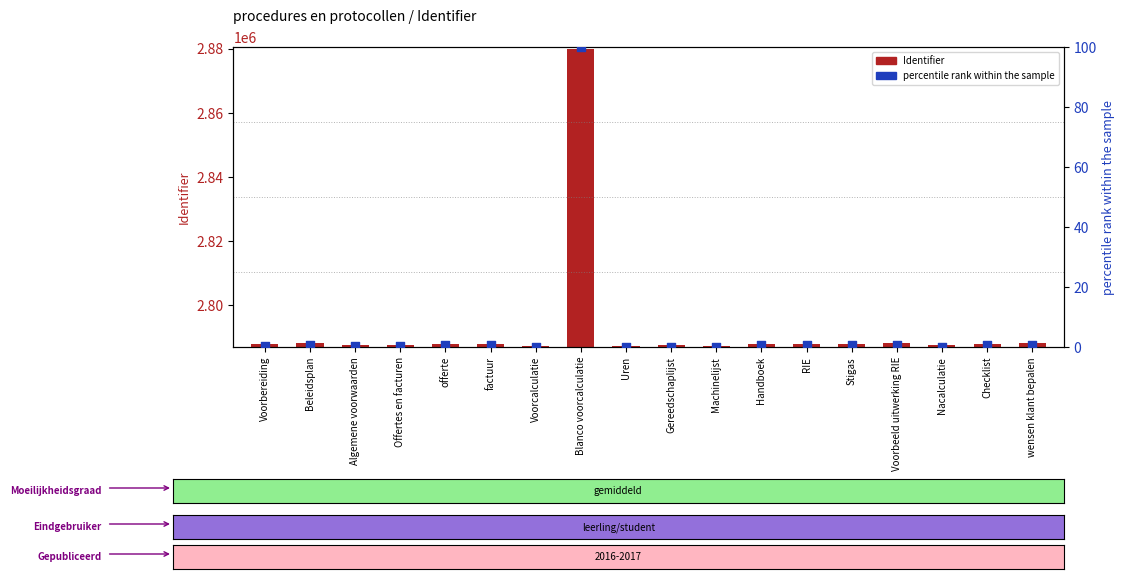

What is the total value across all series at offerte?

2788072.7